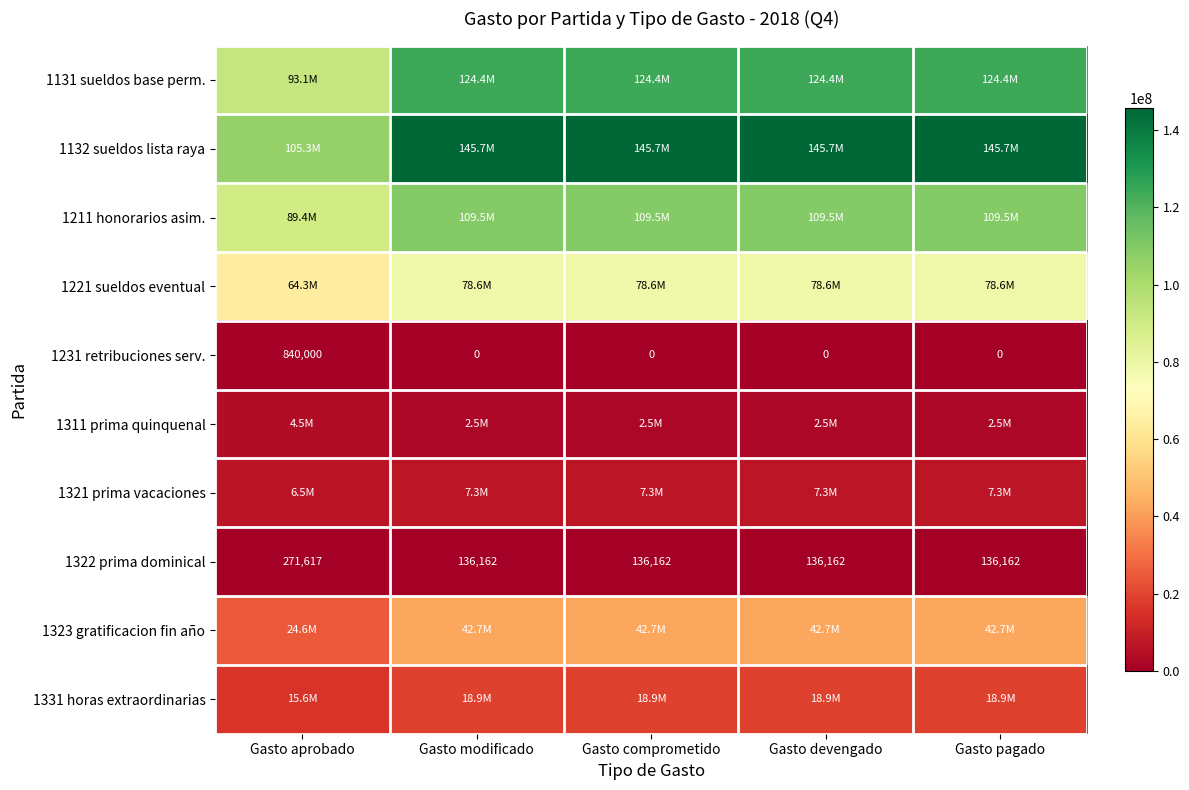

What is the total value across all series at Gasto pagado?

529743925.6